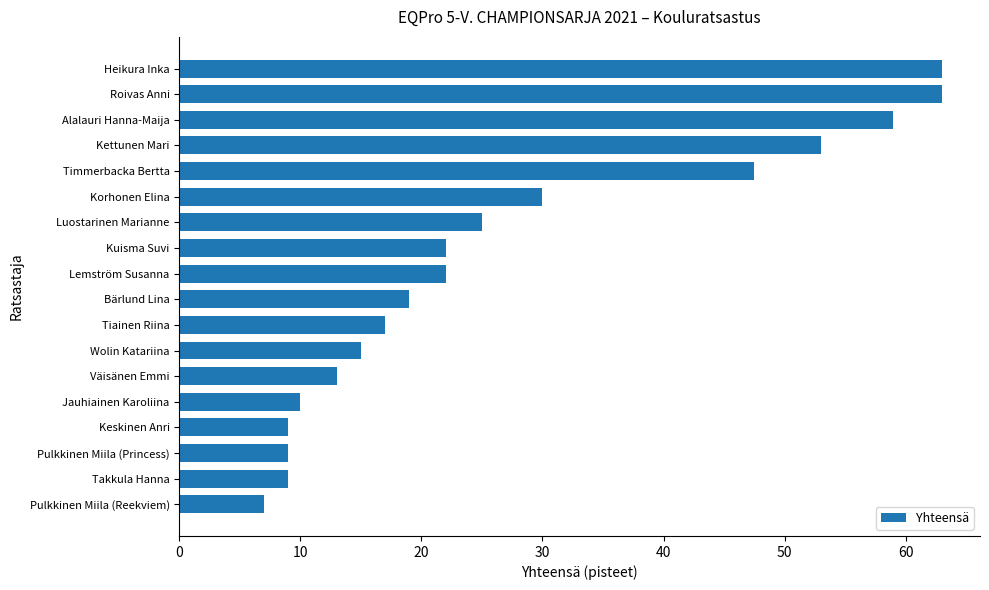

Where is the data nearest to the value 35?

Korhonen Elina